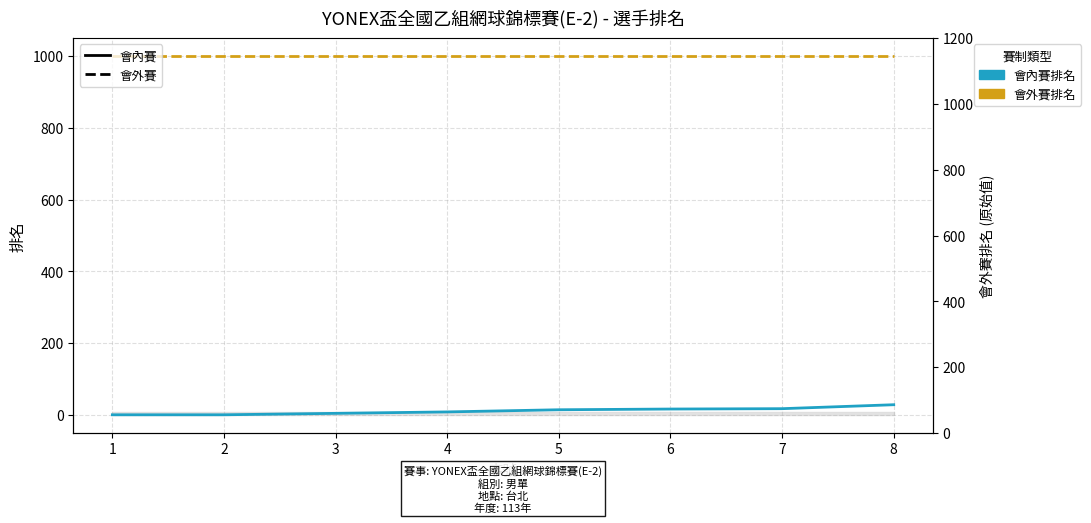

How many lines are shown in the chart?

2